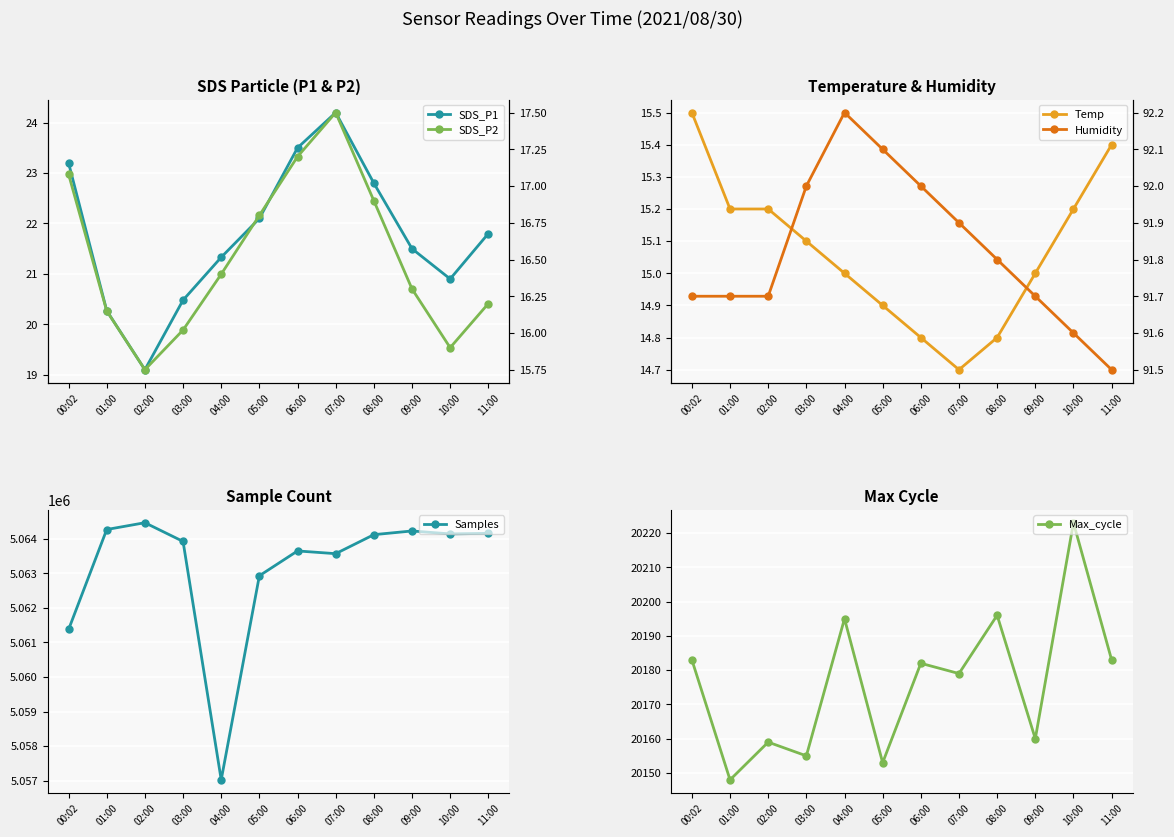

What is the label of the 8th point from the left?

07:00